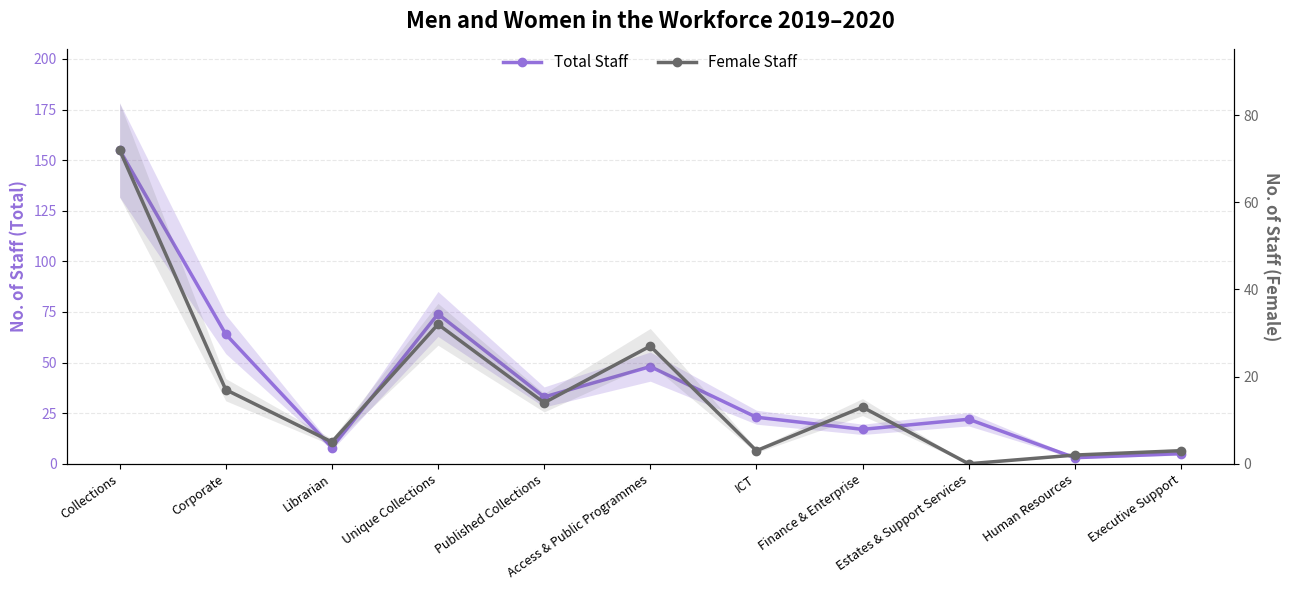

Is the value of Total Staff at Unique Collections greater than the value of Female Staff at Librarian?

Yes